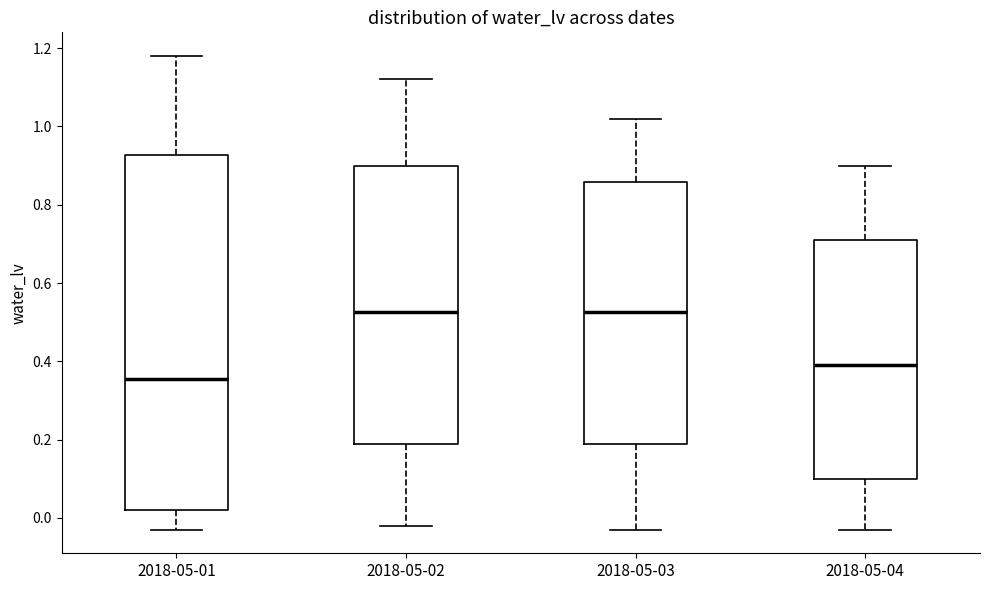

Which box has the lowest median line?

2018-05-01